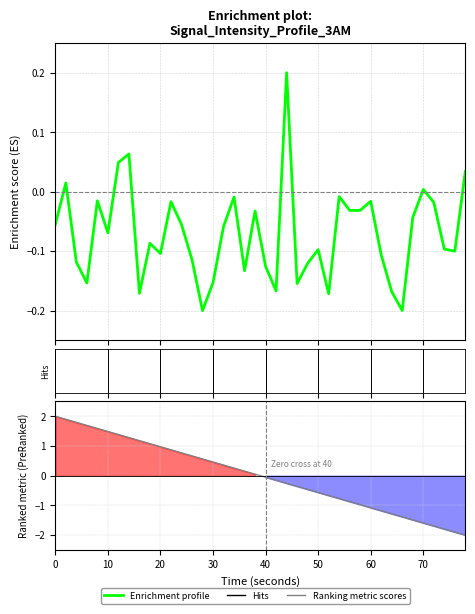

Count the number of values greater than 0.

6